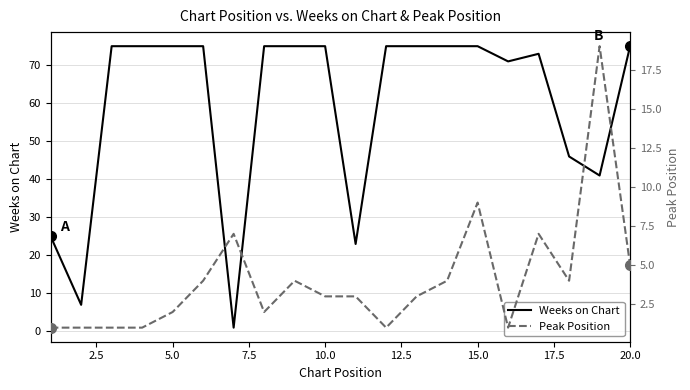

At how many categories does at least one series exceed 49?

14